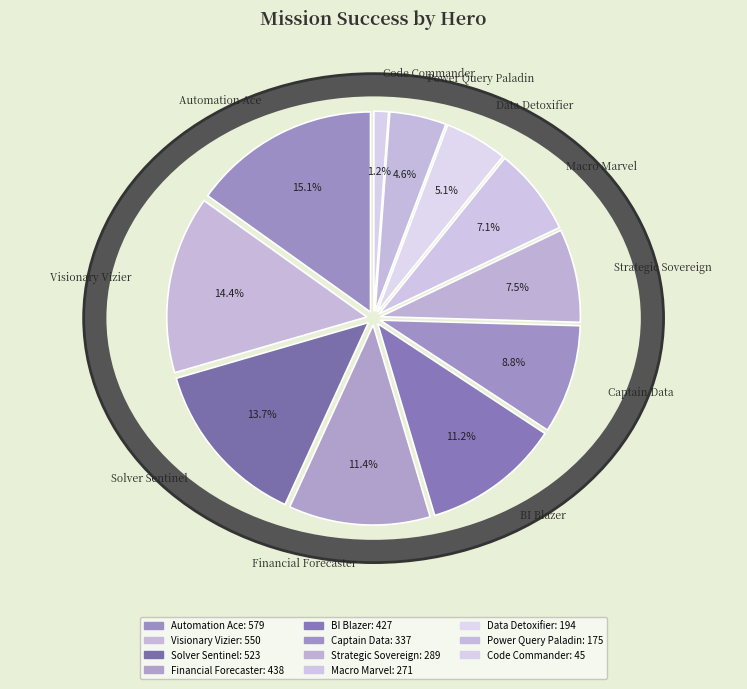

To the nearest percent, what is the average slice percentage?

9%